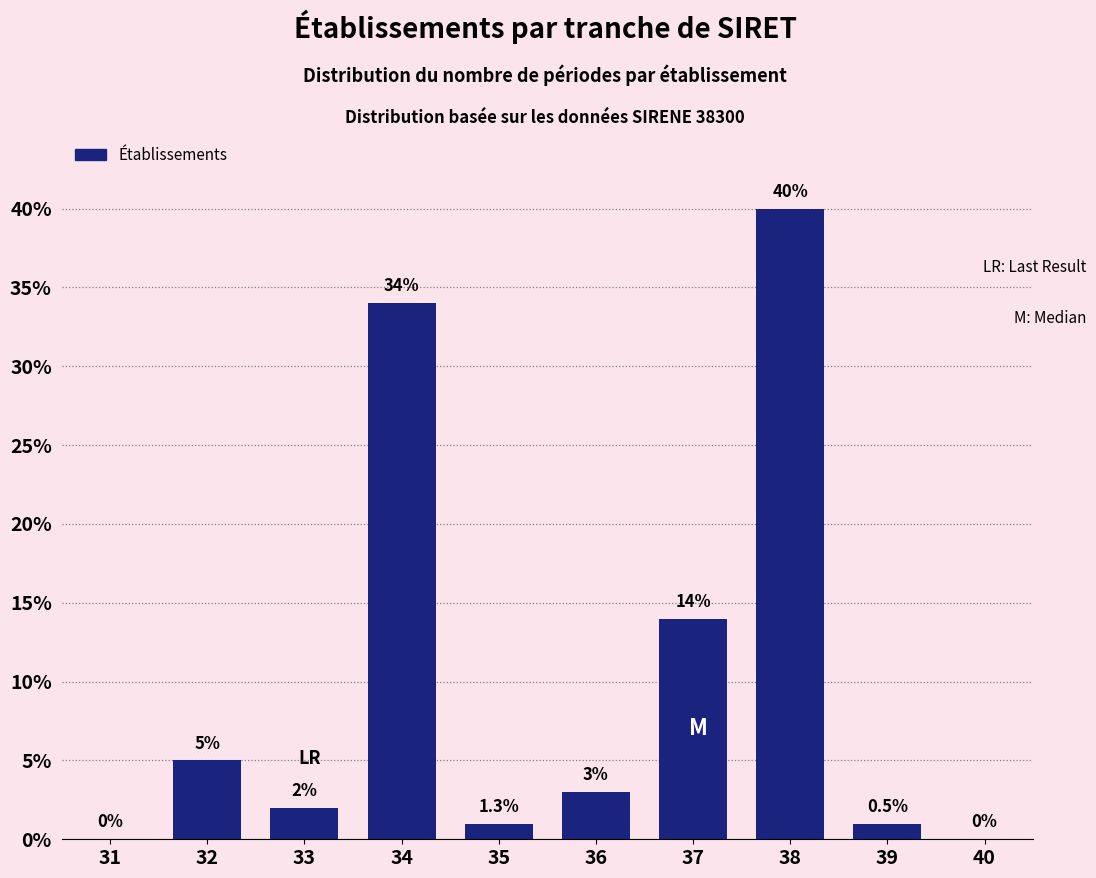

Reading left to right, what are all the values shown in this chart?

31=0	32=5	33=2	34=34	35=1	36=3	37=14	38=40	39=1	40=0